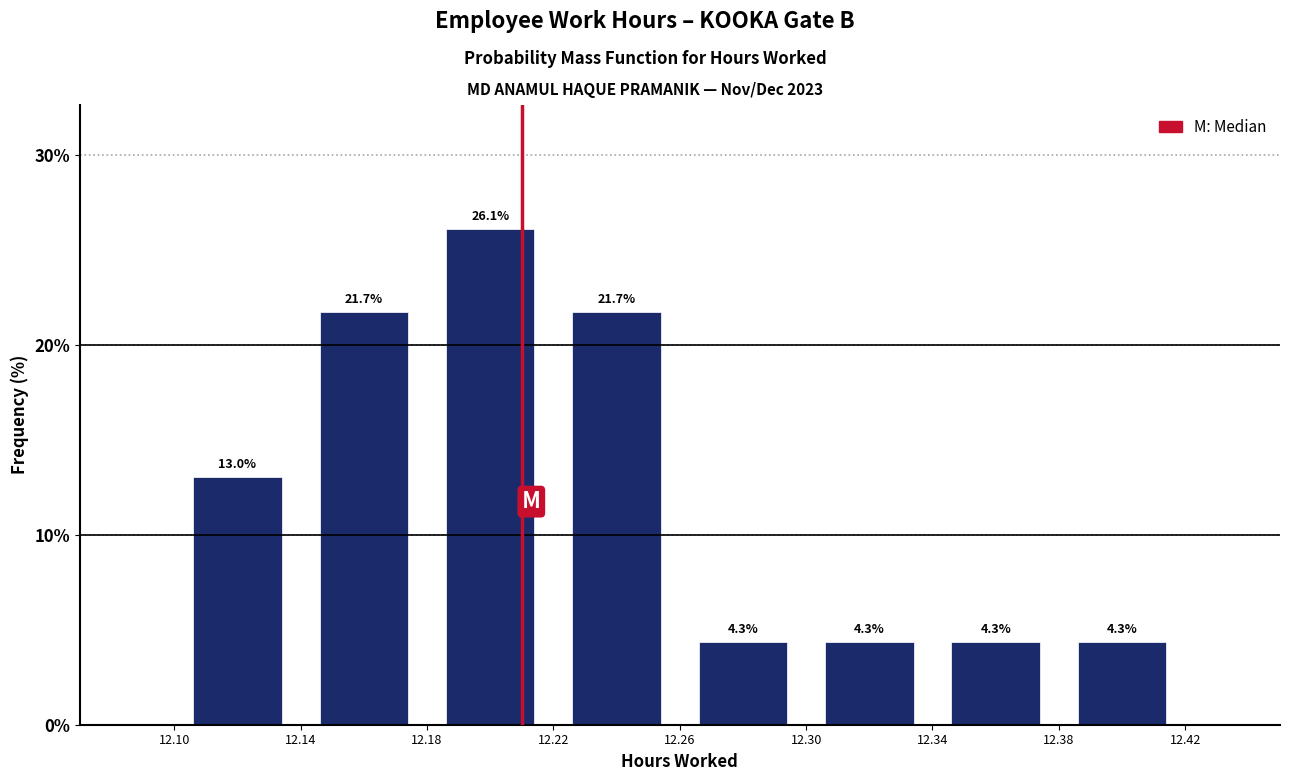

Which range on the x-axis has the tallest bar?

12.18 to 12.22